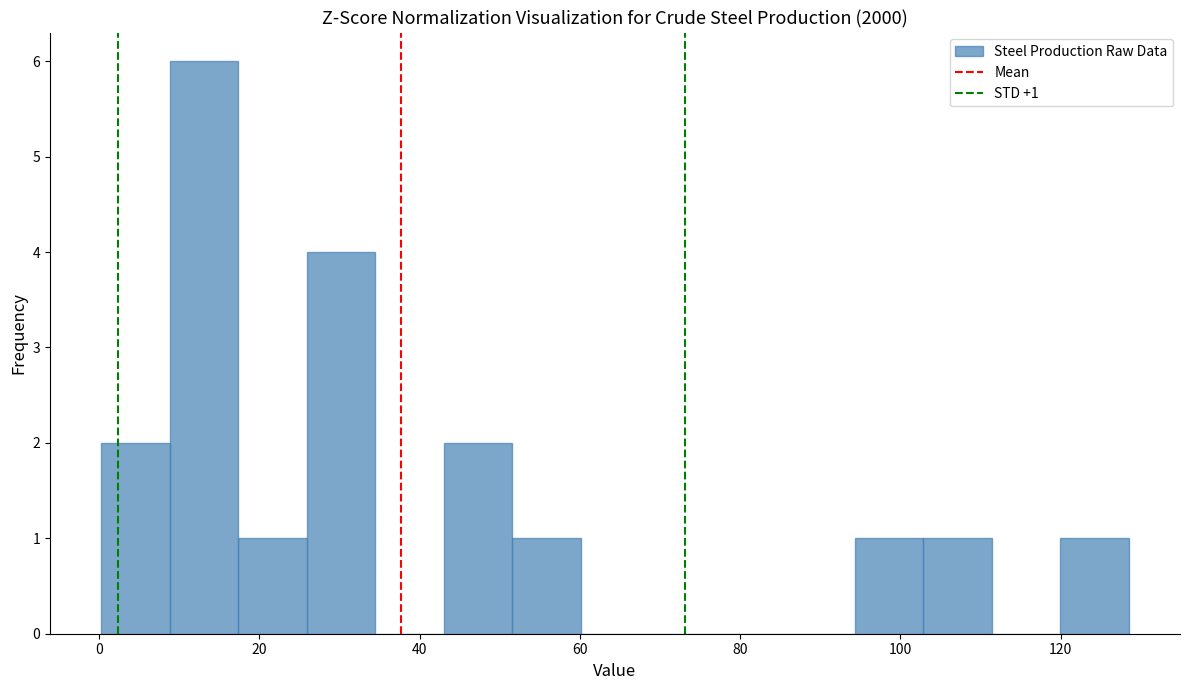

Over which range of the x-axis is the bar tallest?

8 to 18